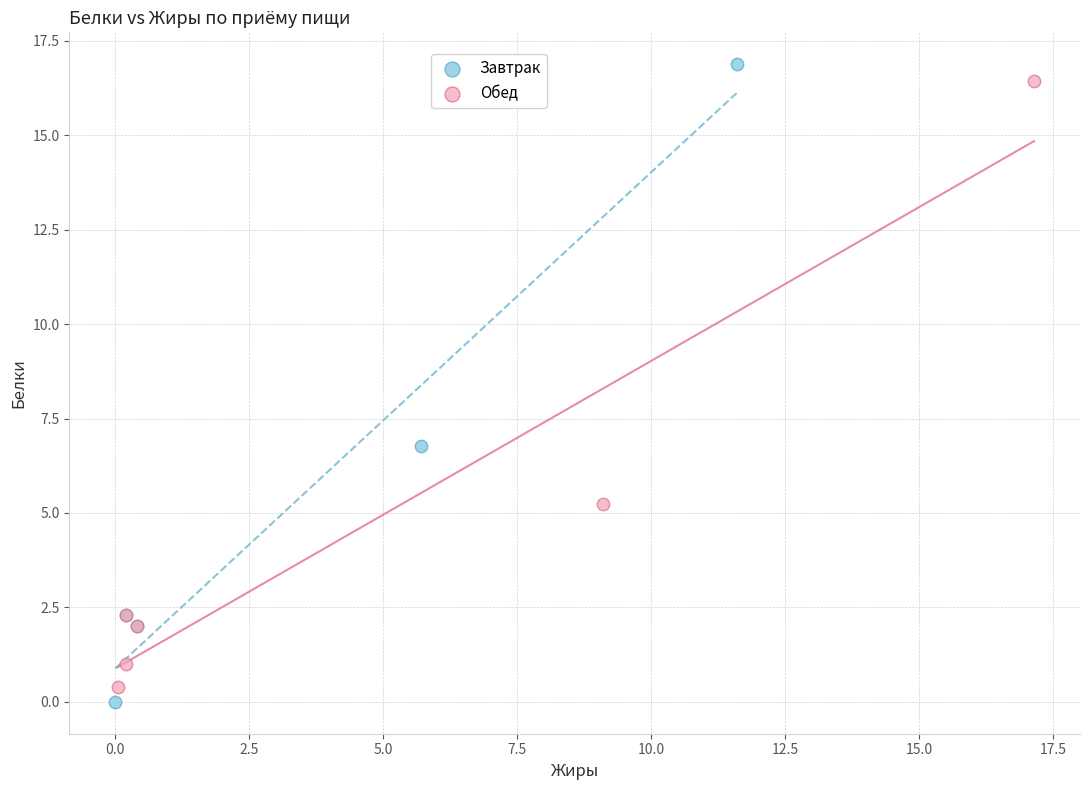

Which series has the largest Y range (max minus min)?

Завтрак